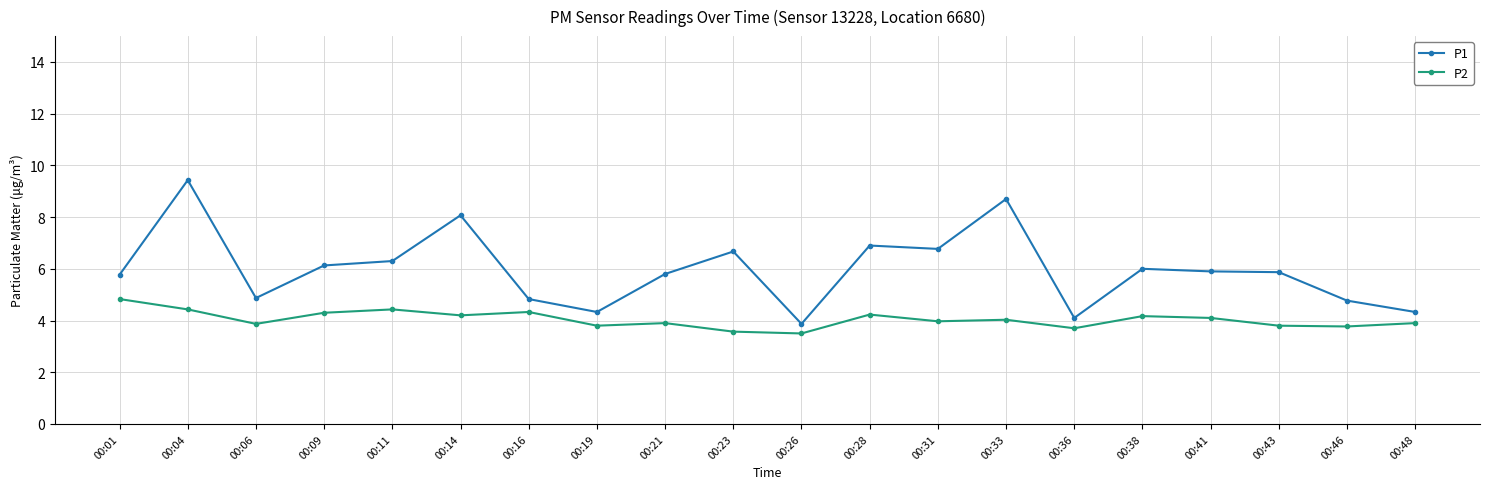

What is the maximum value shown in the chart?

9.4